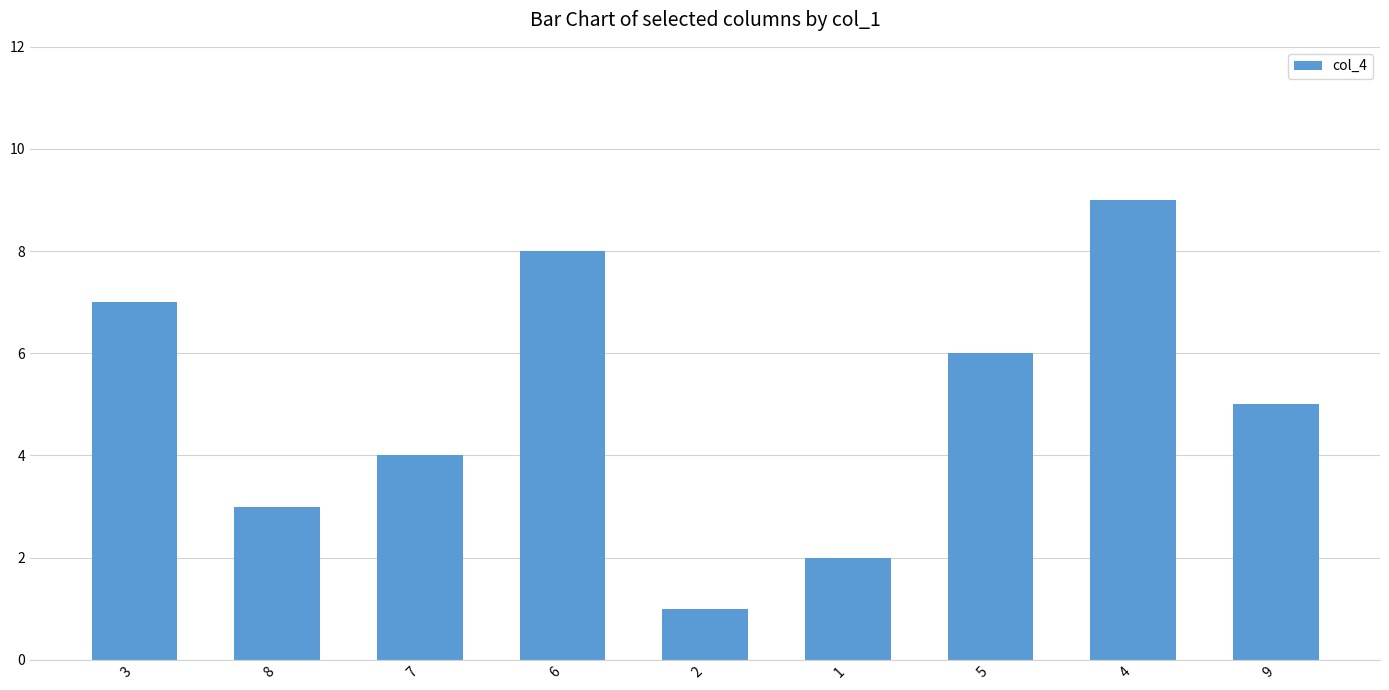

What is the minimum value shown in the chart?

1